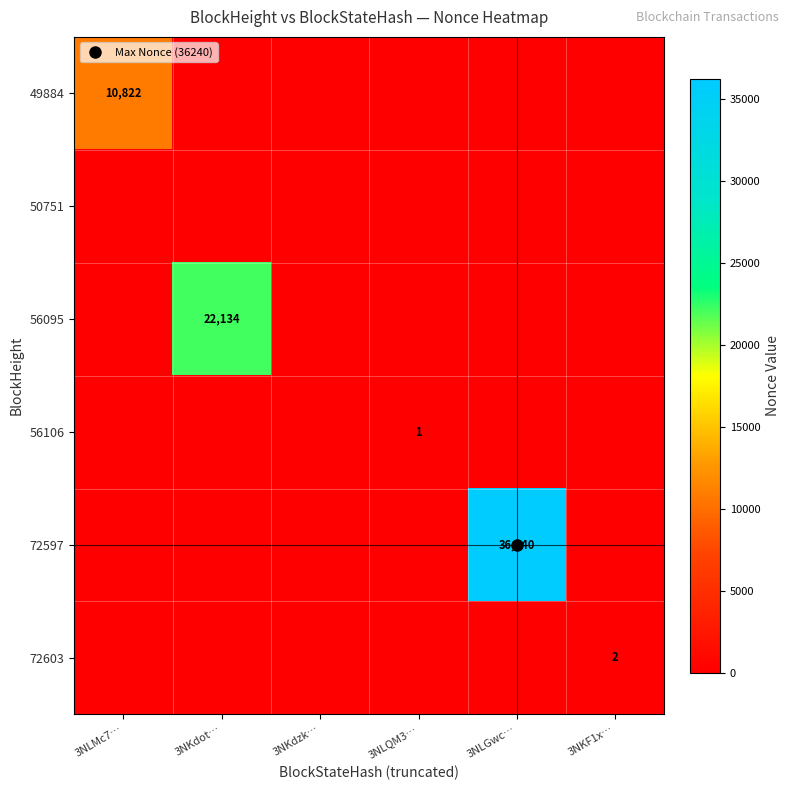

How many positive values does the 72597 series have?

1